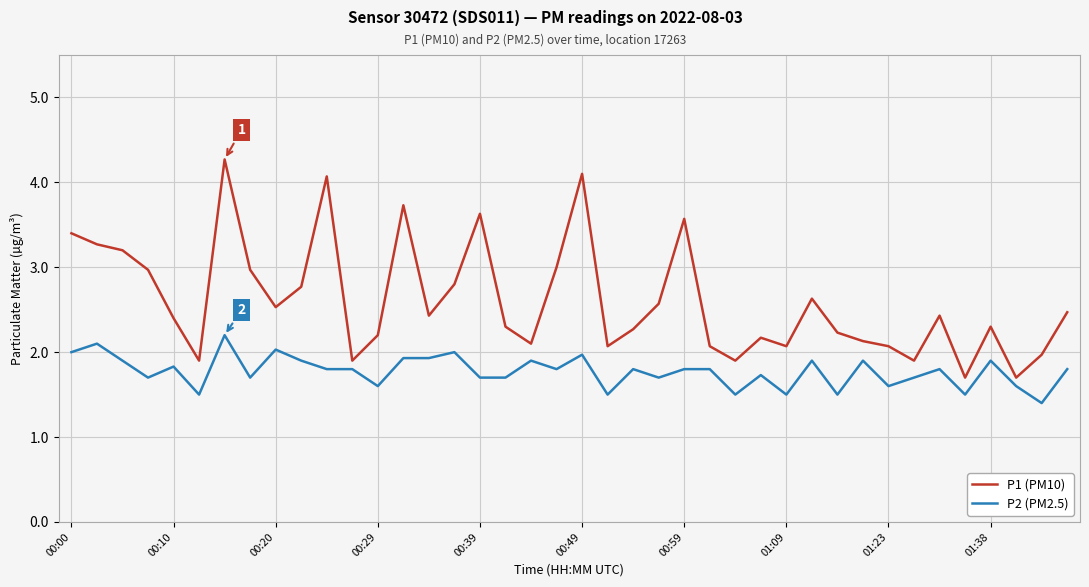

What is the difference between the maximum and minimum values in the P1 (PM10) series?

2.6